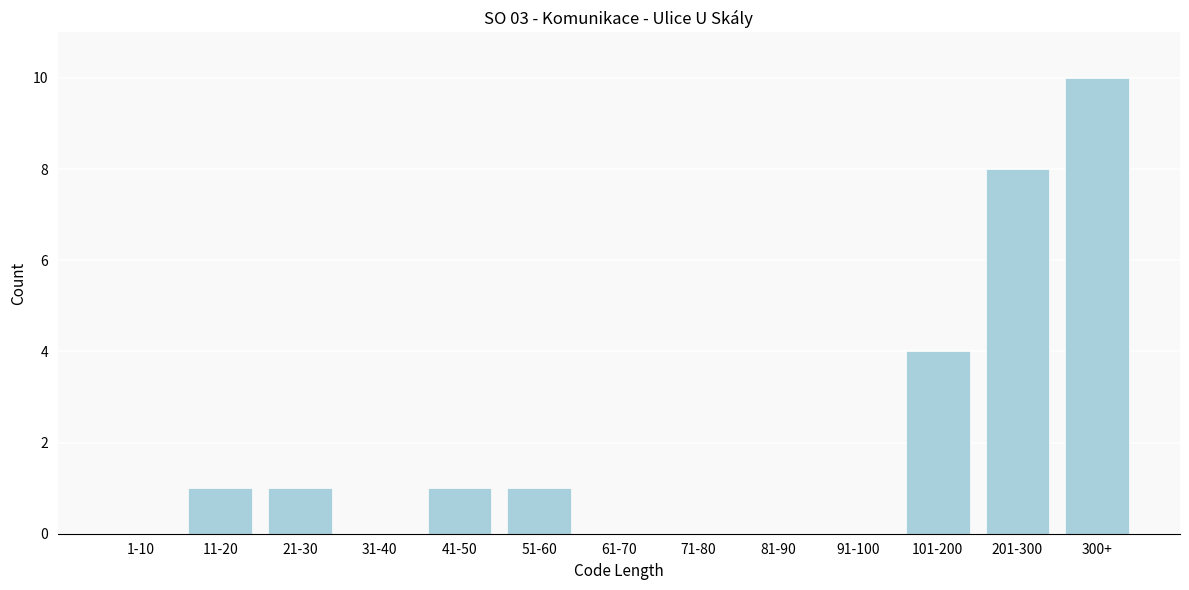

Reading left to right, transcribe all the data shown in this chart.

1-10=0	11-20=1	21-30=1	31-40=0	41-50=1	51-60=1	61-70=0	71-80=0	81-90=0	91-100=0	101-200=4	201-300=8	300+=10